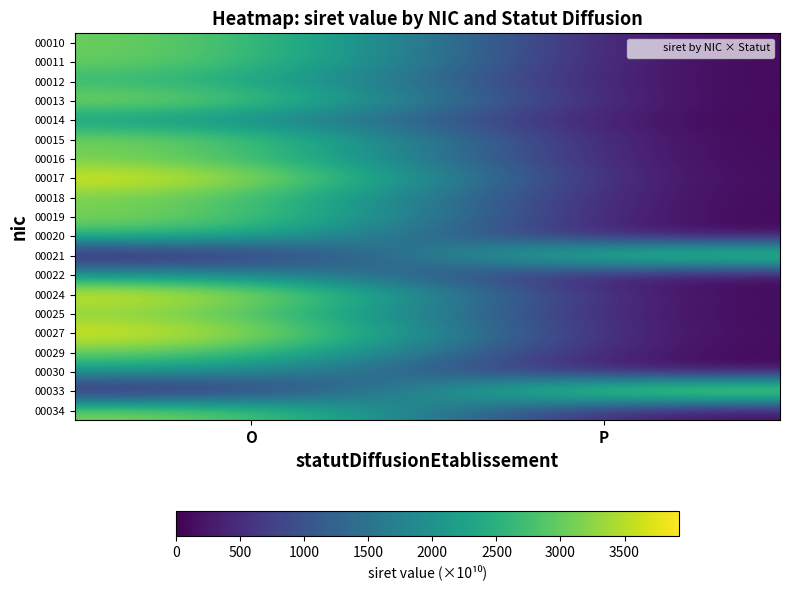

Reading left to right, list all the values displayed in this chart.

00010: O=3137.7	P=0.0
00011: O=3137.7	P=0.0
00012: O=2676.0	P=0.0
00013: O=3349.5	P=0.0
00014: O=2176.0	P=0.0
00015: O=3286.5	P=0.0
00016: O=3137.7	P=0.0
00017: O=3924.5	P=0.0
00018: O=3188.4	P=0.0
00019: O=3299.8	P=0.0
00020: O=2676.0	P=0.0
00021: O=0.0	P=3446.2
00022: O=2176.0	P=0.0
00024: O=3914.9	P=0.0
00025: O=3275.3	P=0.0
00027: O=3899.1	P=0.0
00029: O=3151.7	P=0.0
00030: O=2176.0	P=0.0
00033: O=0.0	P=3909.1
00034: O=3310.6	P=0.0